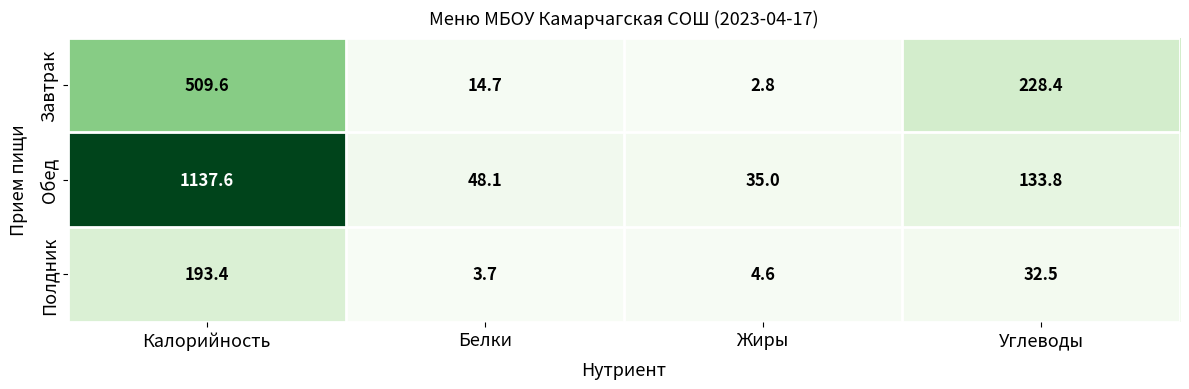

True or false: Завтрак has a value of 14.7 at Белки.

True